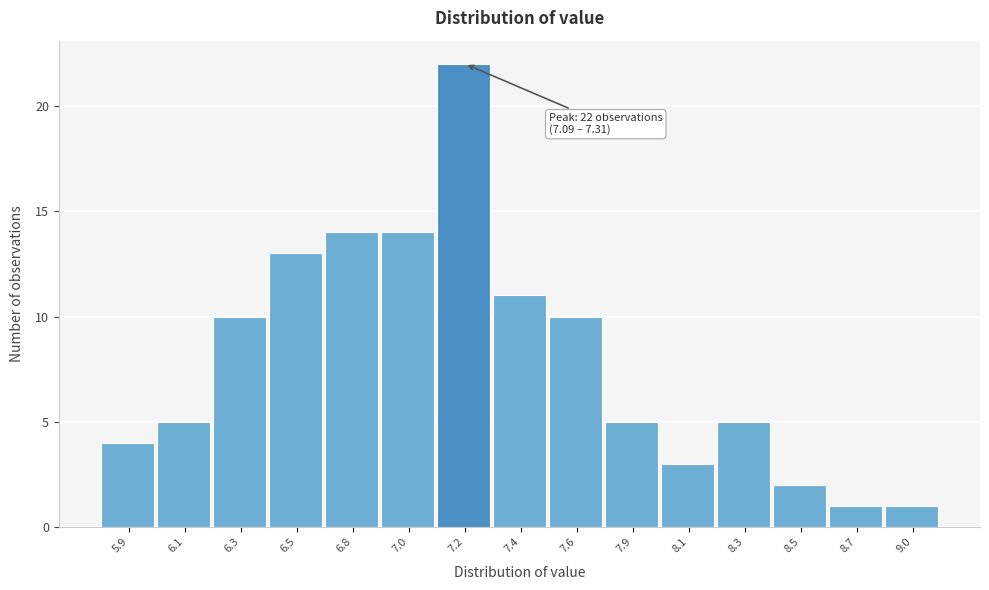

Reading left to right, extract all data points from this chart.

4	5	10	13	14	14	22	11	10	5	3	5	2	1	1